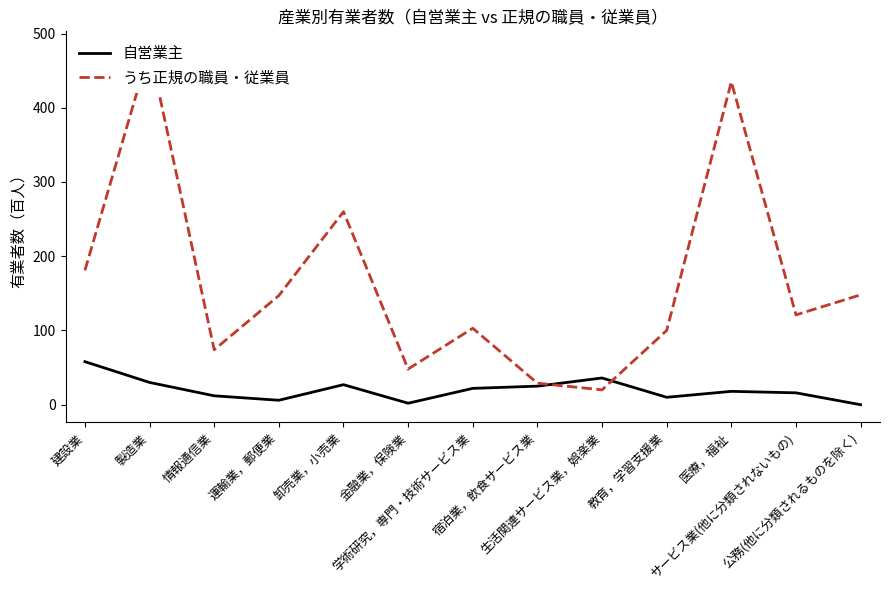

True or false: 自営業主 has a value of 32 at 学術研究，専門・技術サービス業.

False